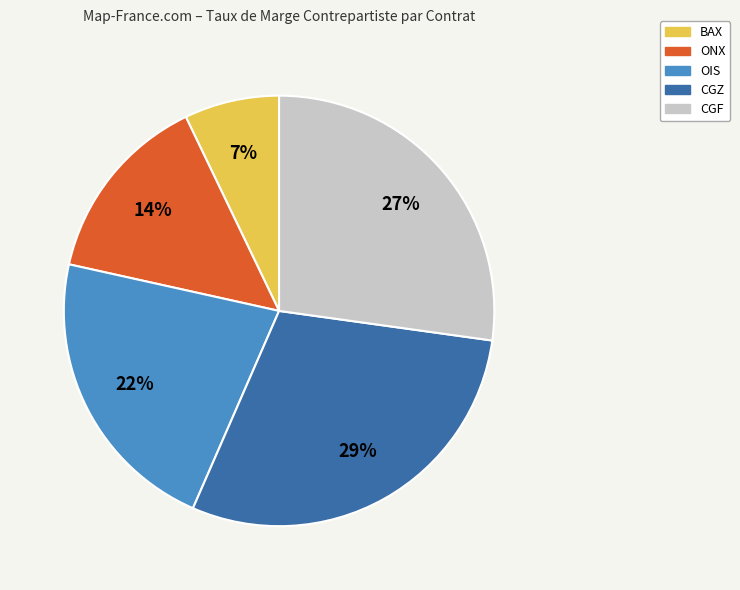

Does CGF account for over 50% of the chart?

No